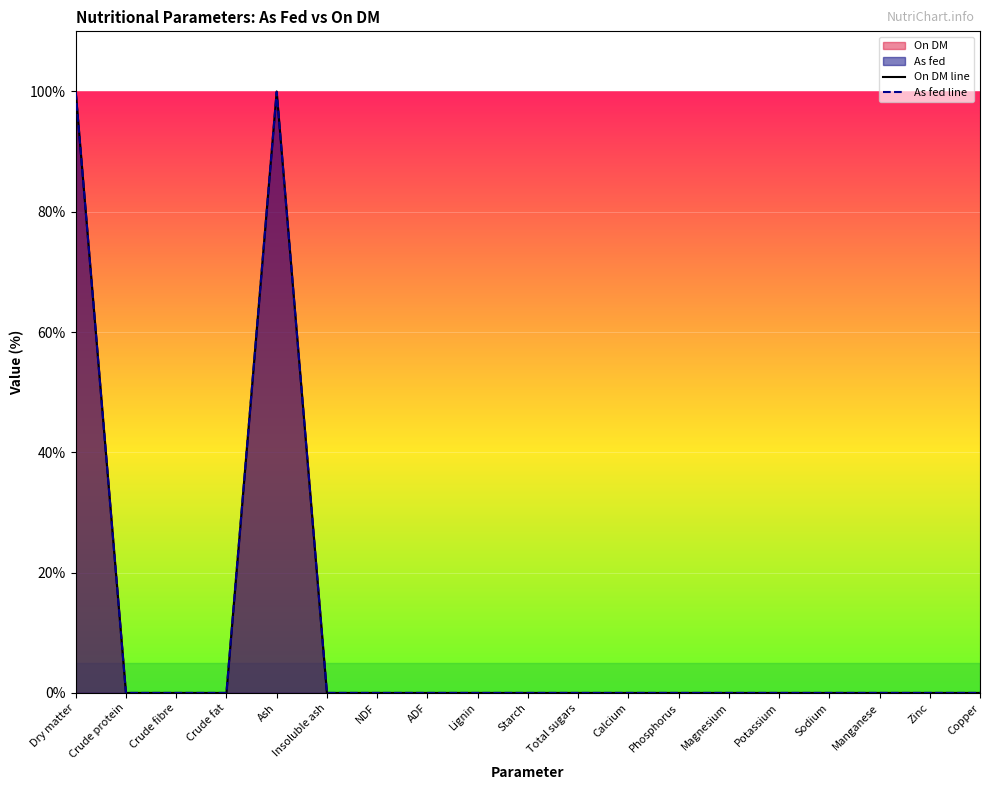

Rank the series by their average value, from lowest to highest.

As fed line, On DM line